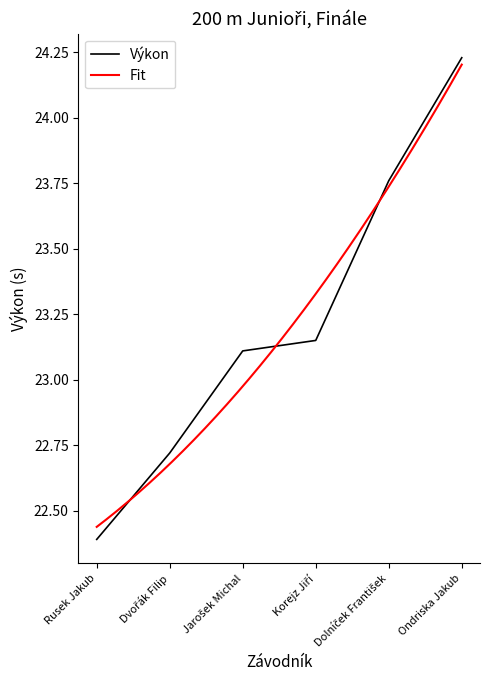

The value at Jarošek Michal is 13.5. True or false?

False